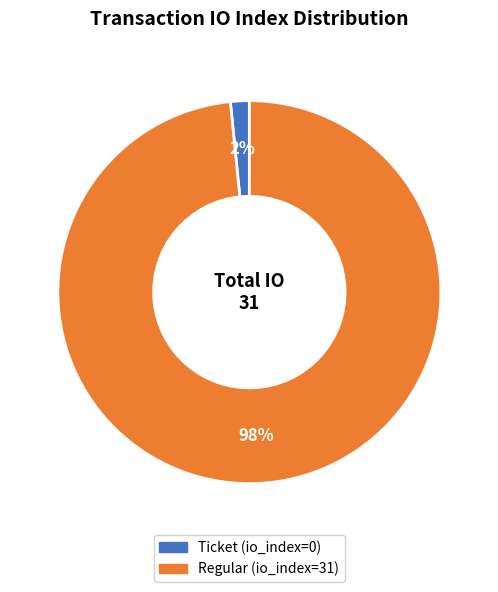

To the nearest percent, what is the average slice percentage?

50%